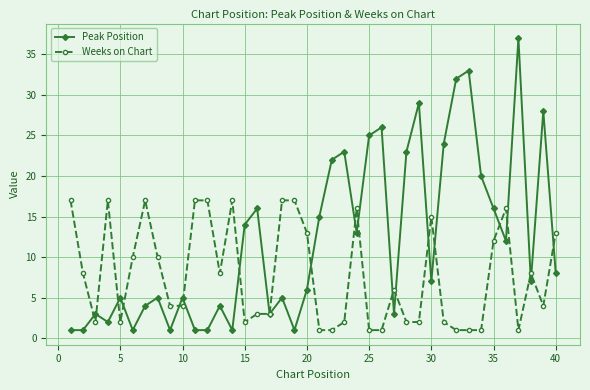

How many data points does each series have?

40